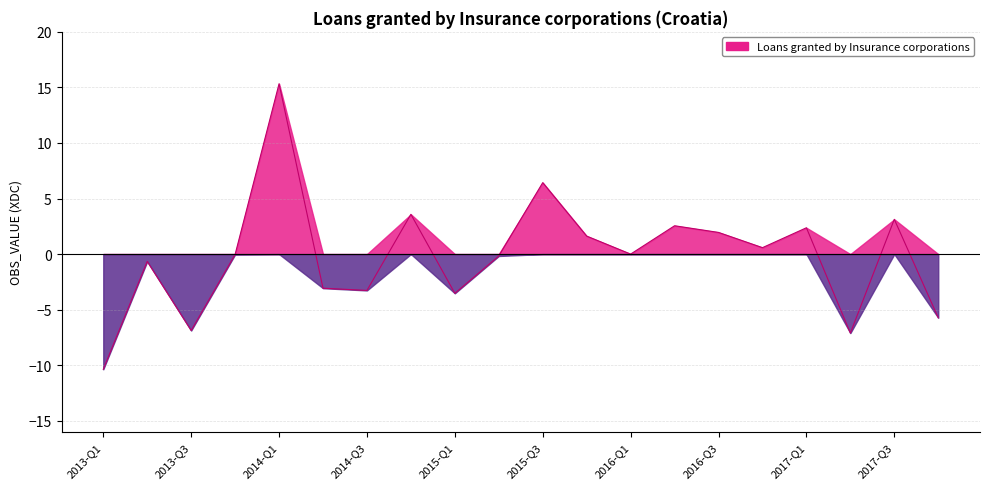

At which category does the chart reach its minimum across all series?

2013-Q1